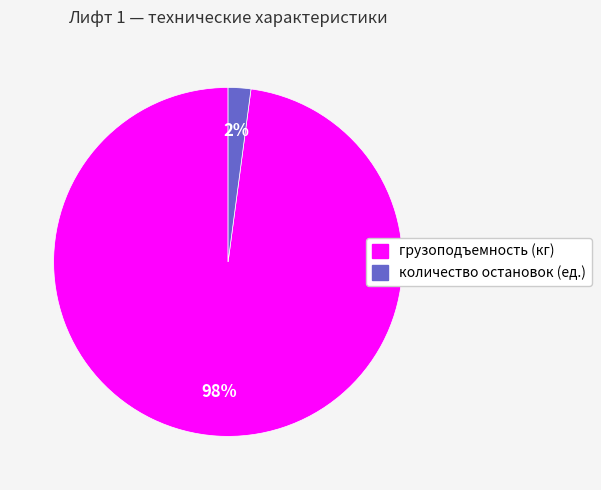

Is количество остановок (ед.) the majority of the pie?

No